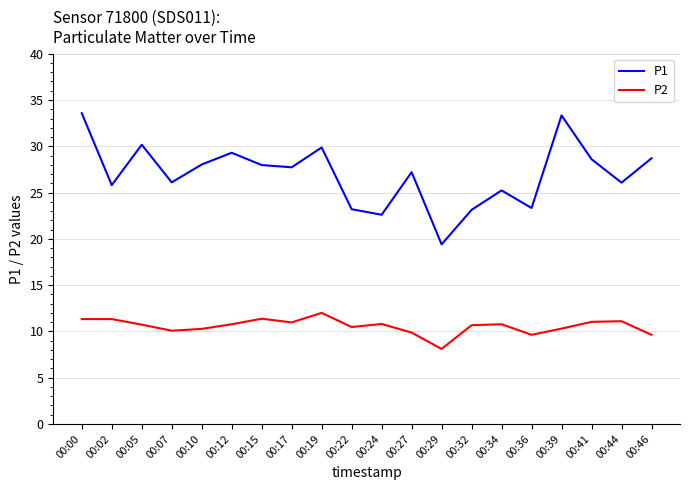

Is the value of P2 at 00:07 greater than the value of P1 at 00:27?

No